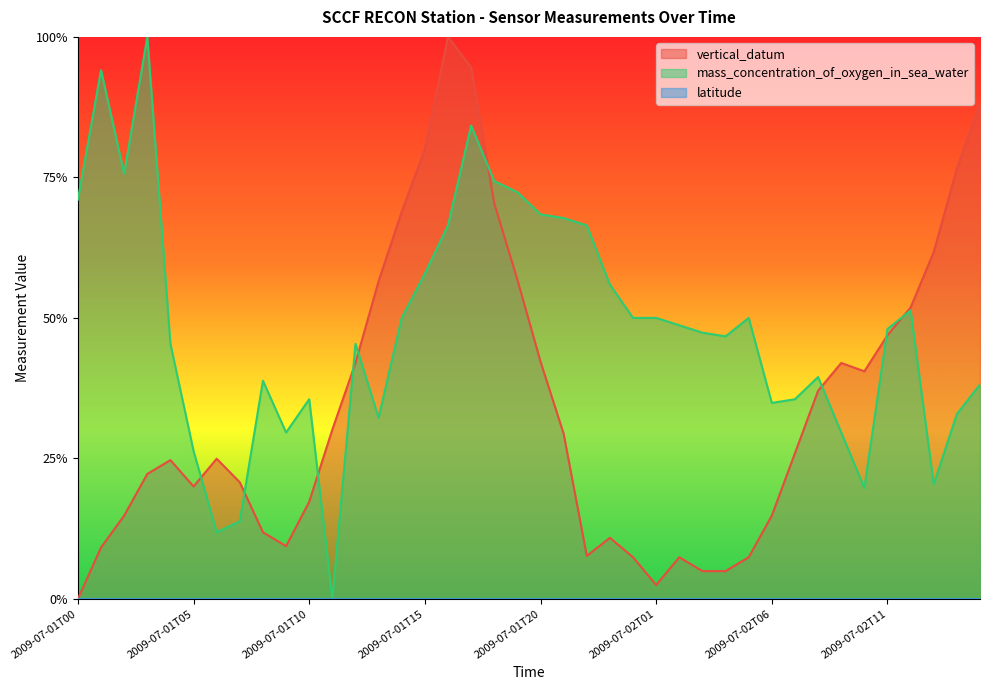

What is the difference between the maximum and second lowest values in the vertical_datum series?

1.0